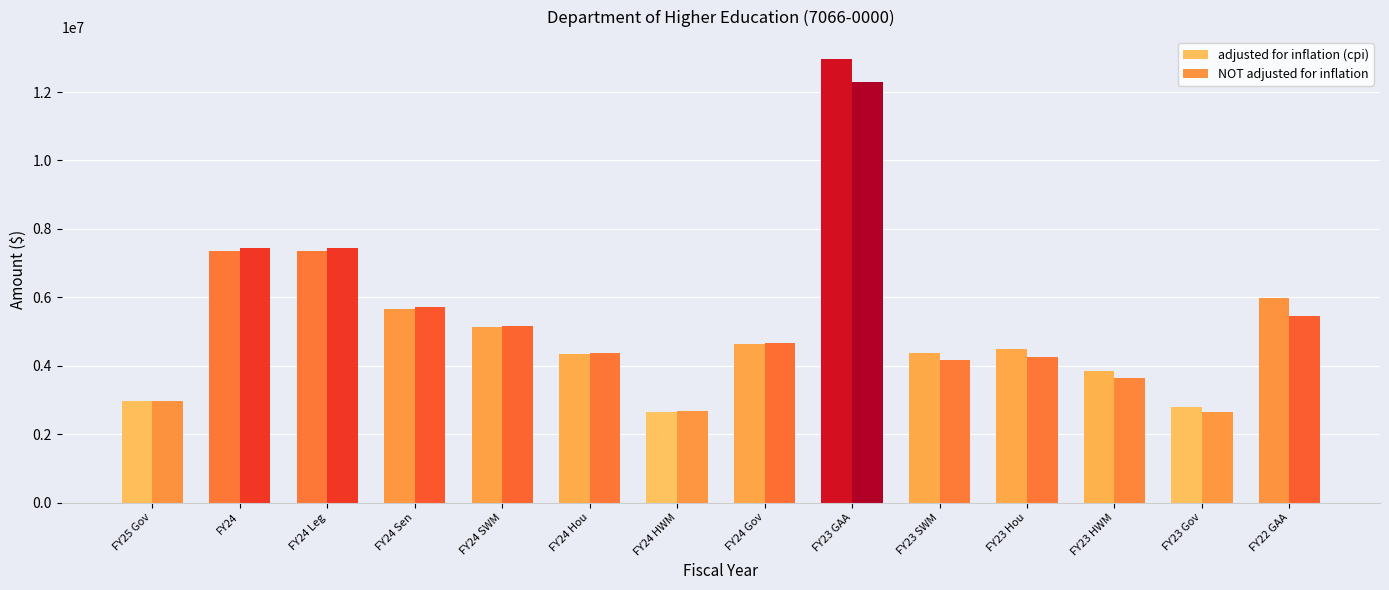

Does the chart contain any negative values?

No